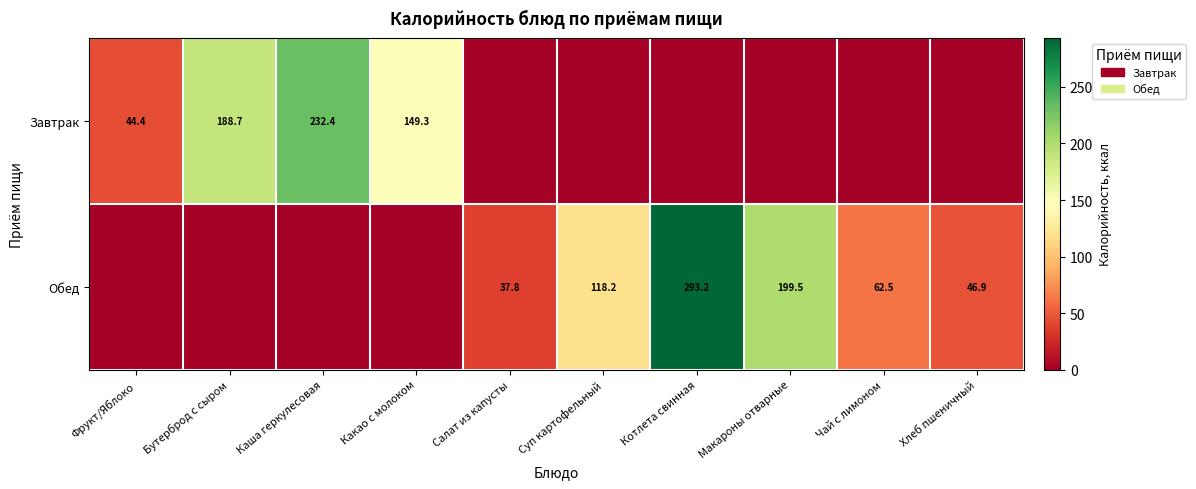

Is it true that Обед equals 199.5 at Макароны отварные?

True